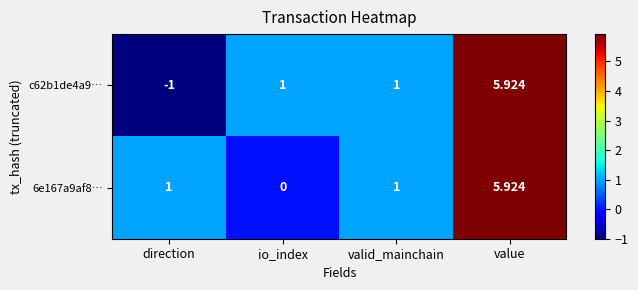

Which label corresponds to the largest value in the chart?

value